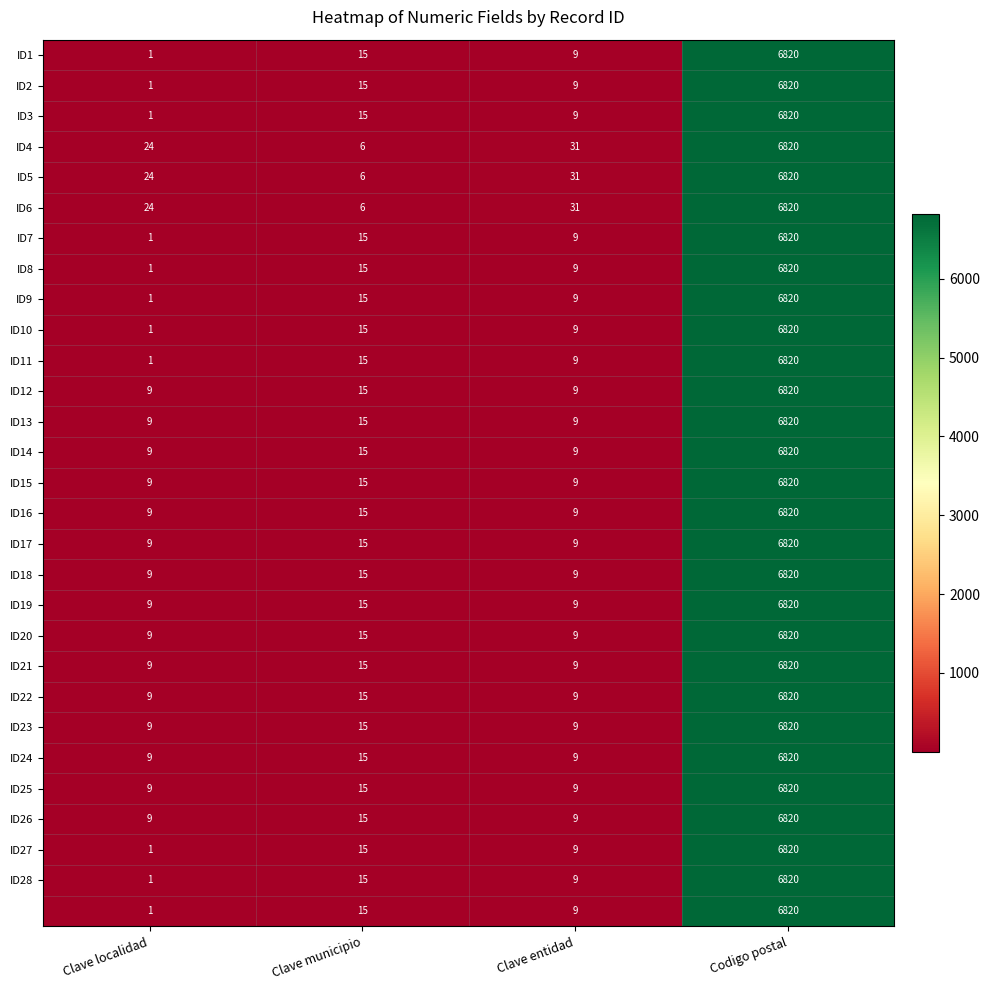

At how many categories does at least one series exceed 2309?

1